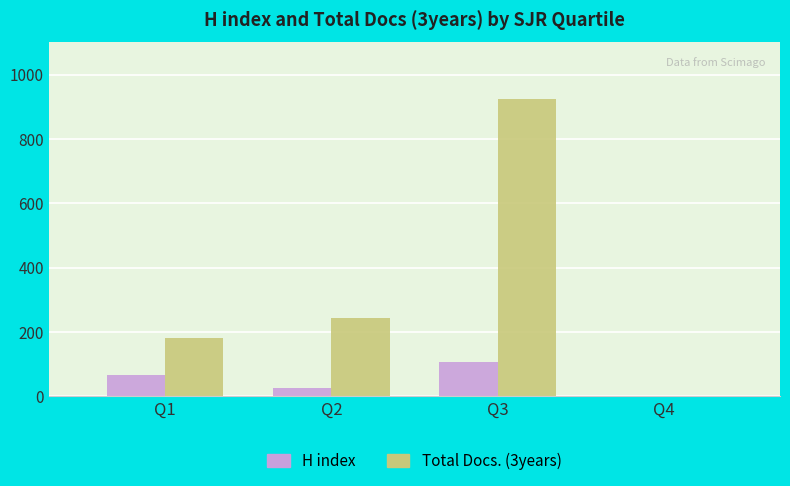

Reading right to left, extract all data points from this chart.

H index: Q4=0	Q3=106	Q2=25	Q1=66
Total Docs. (3years): Q4=0	Q3=925	Q2=244	Q1=183